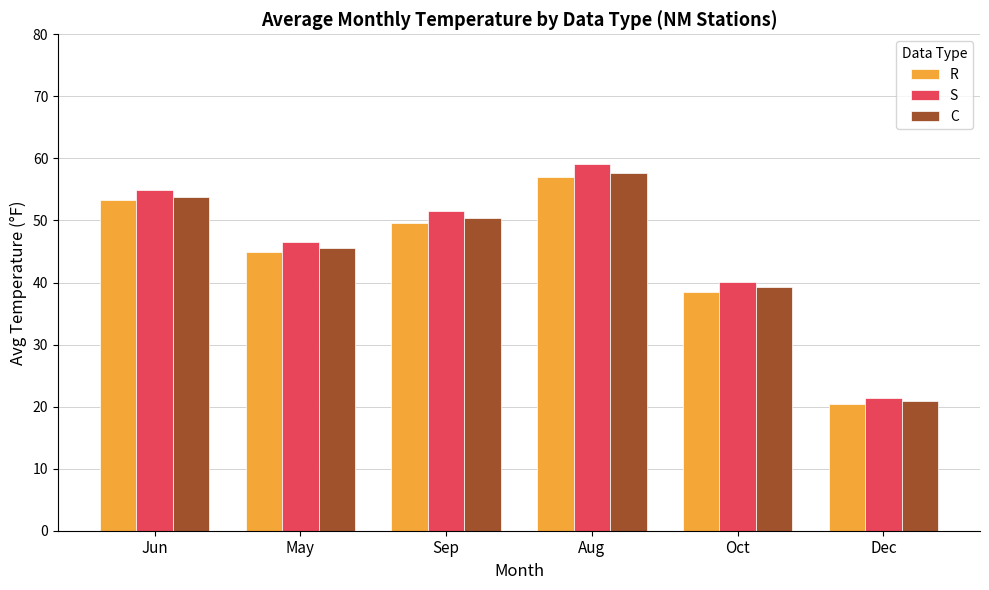

What is the minimum value for R?

20.4